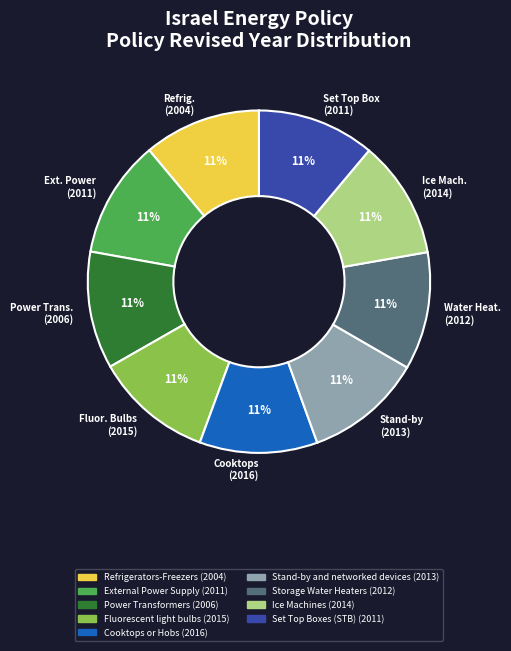

To the nearest percent, what is the average slice percentage?

11%